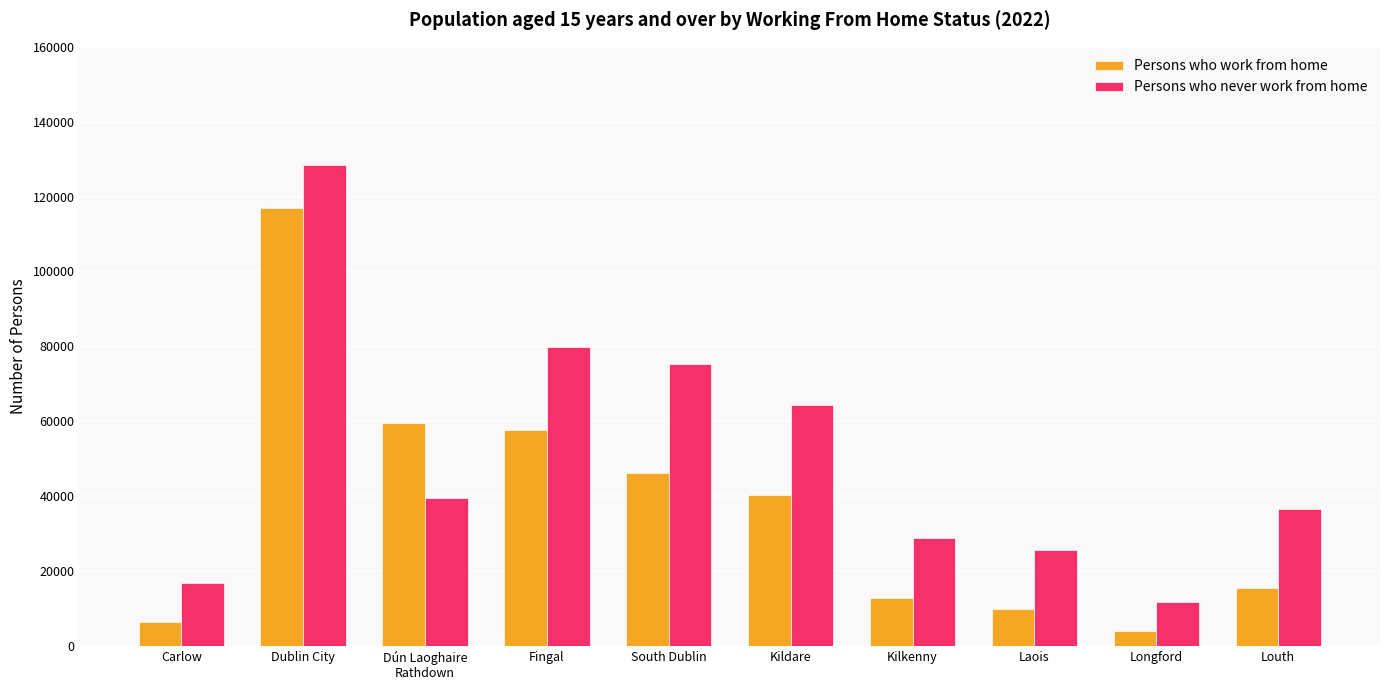

How many data points in Persons who work from home are less than 40433?

5